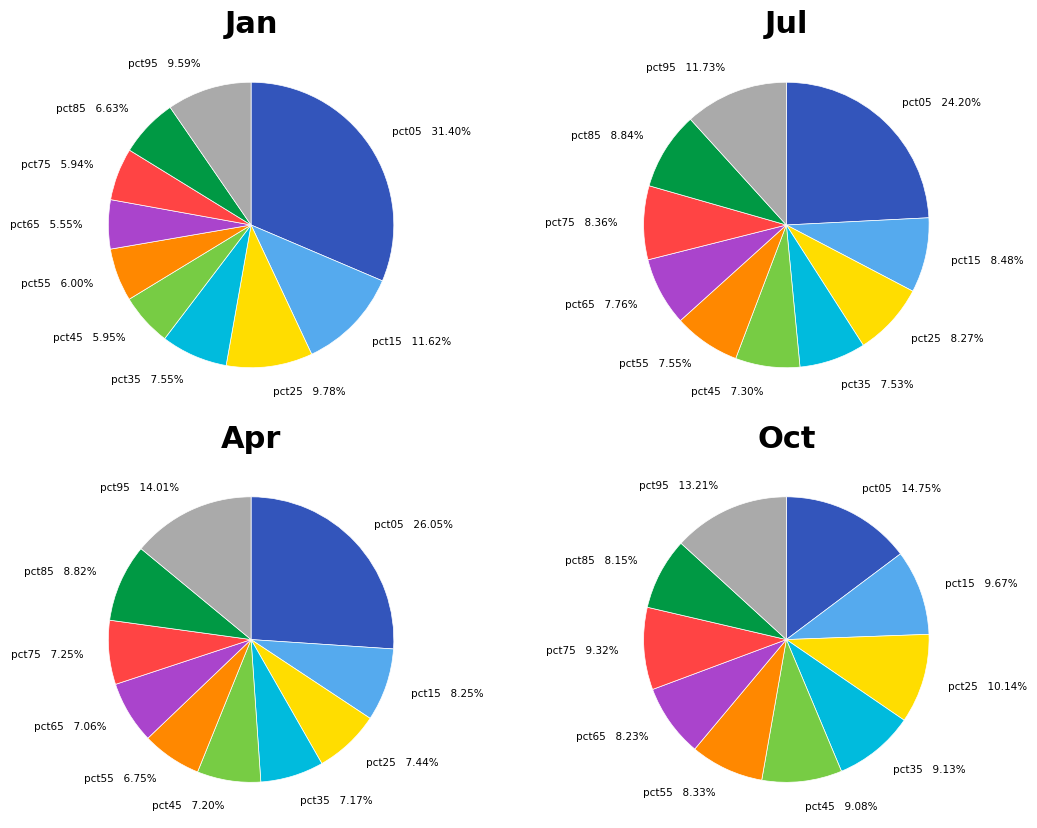

Count the number of slices in the pie.

10